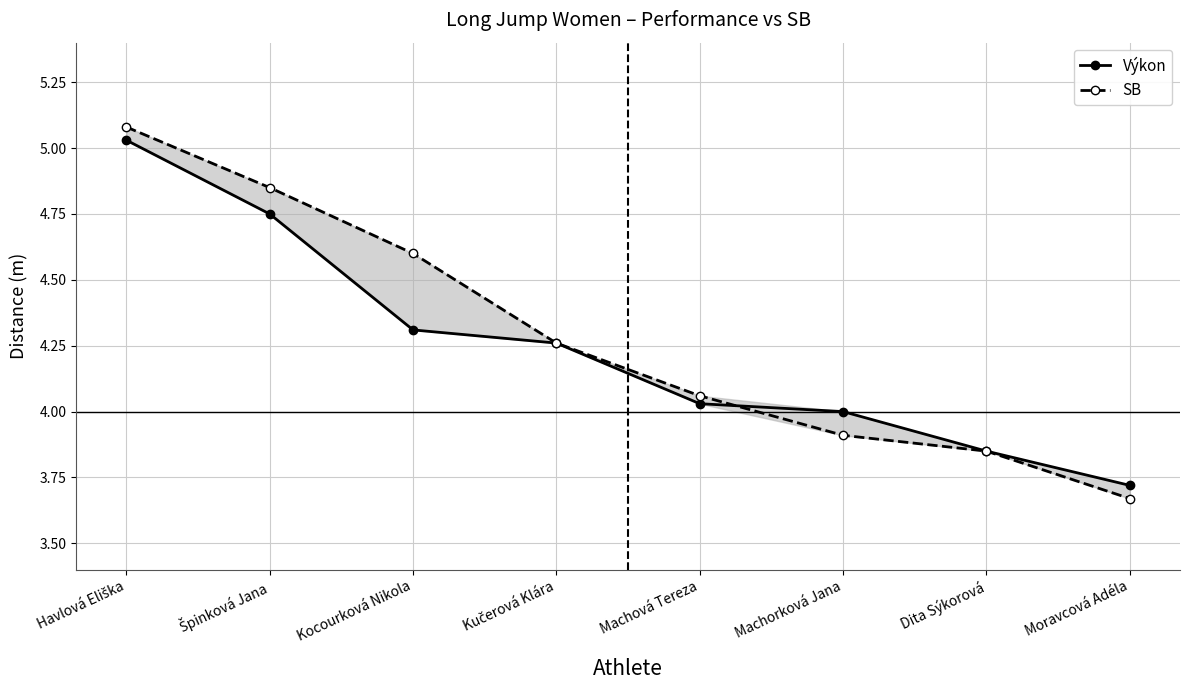

What is the difference between the maximum and minimum values in the Výkon series?

1.3